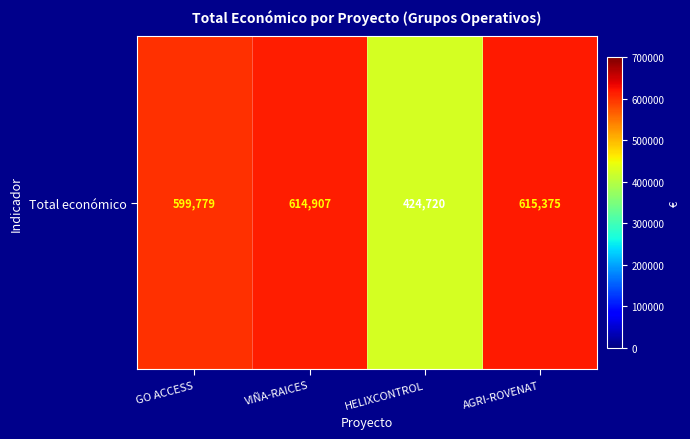

At which label does the data first exceed 614907?

AGRI-ROVENAT